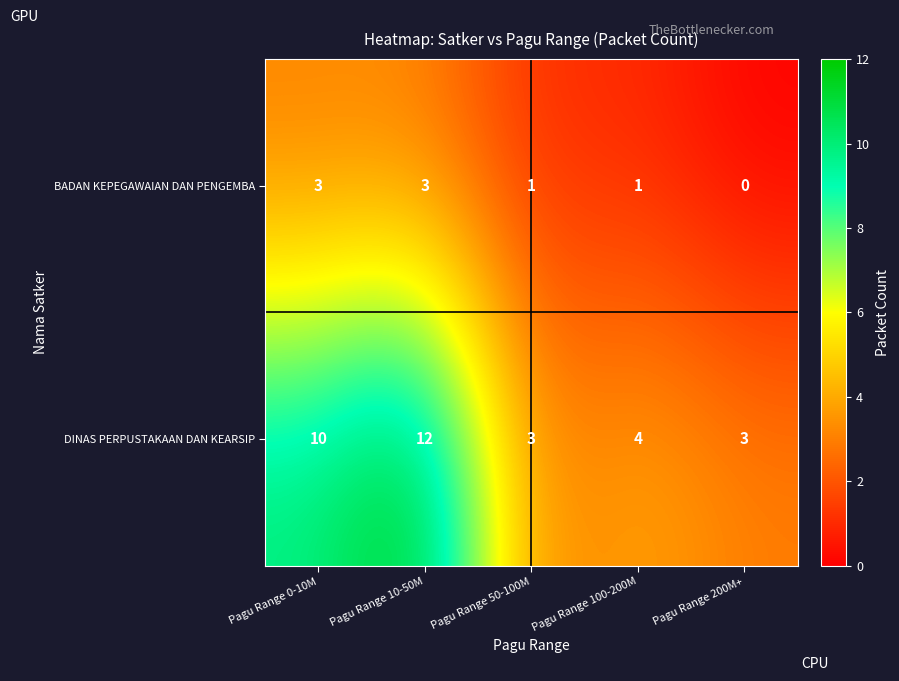

At Pagu Range 100-200M, list the series in order from largest to smallest.

DINAS PERPUSTAKAAN DAN KEARSIP, BADAN KEPEGAWAIAN DAN PENGEMBA